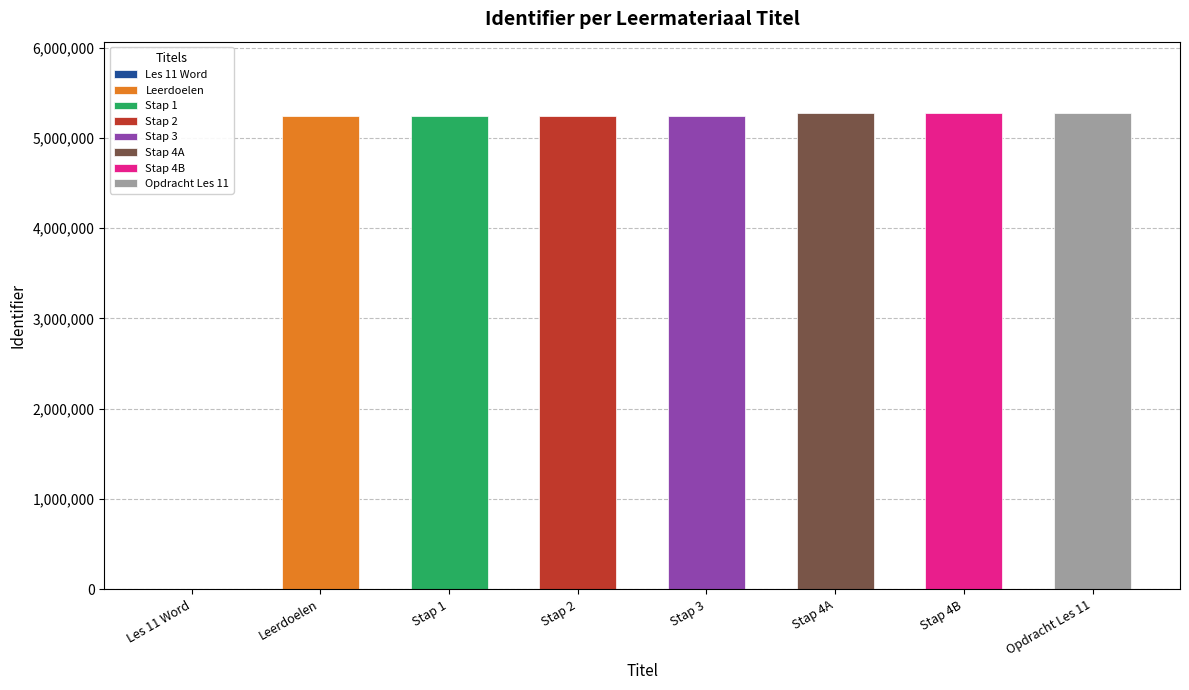

How many values are below 5245201?

4